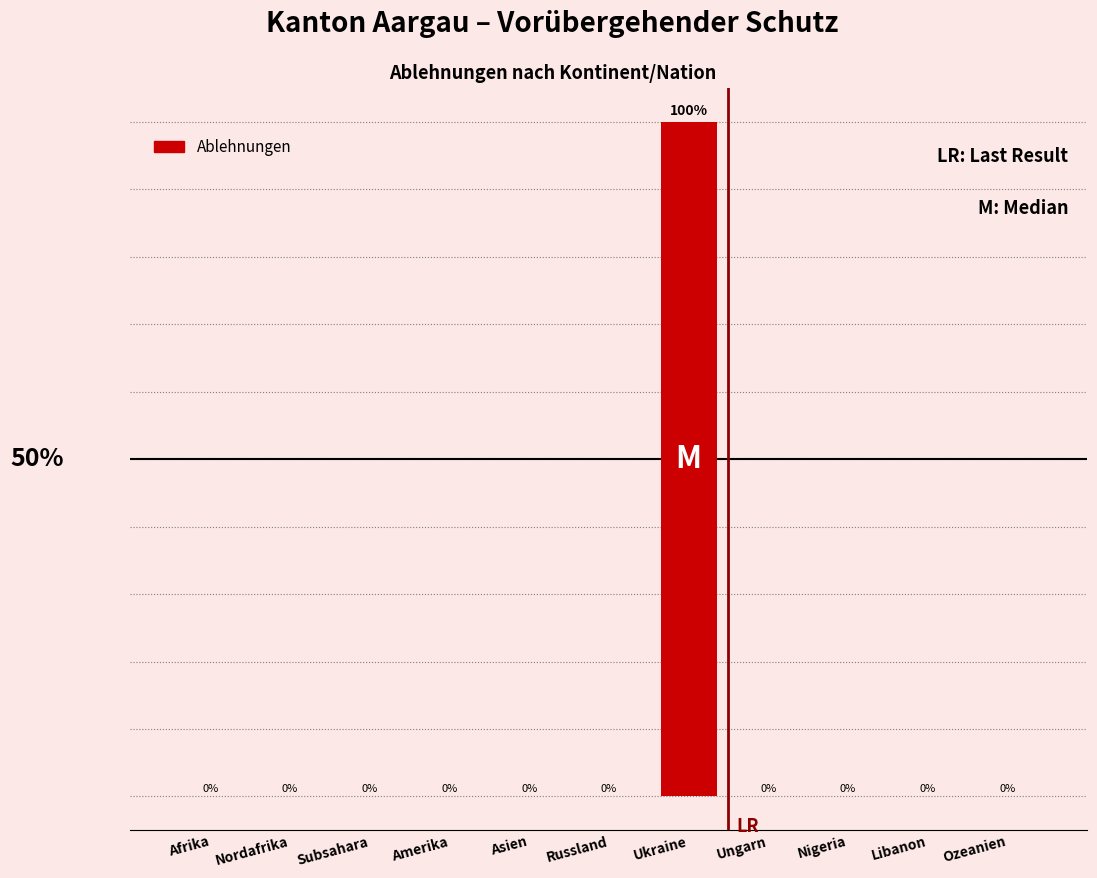

Which label corresponds to the largest value in the chart?

Ukraine